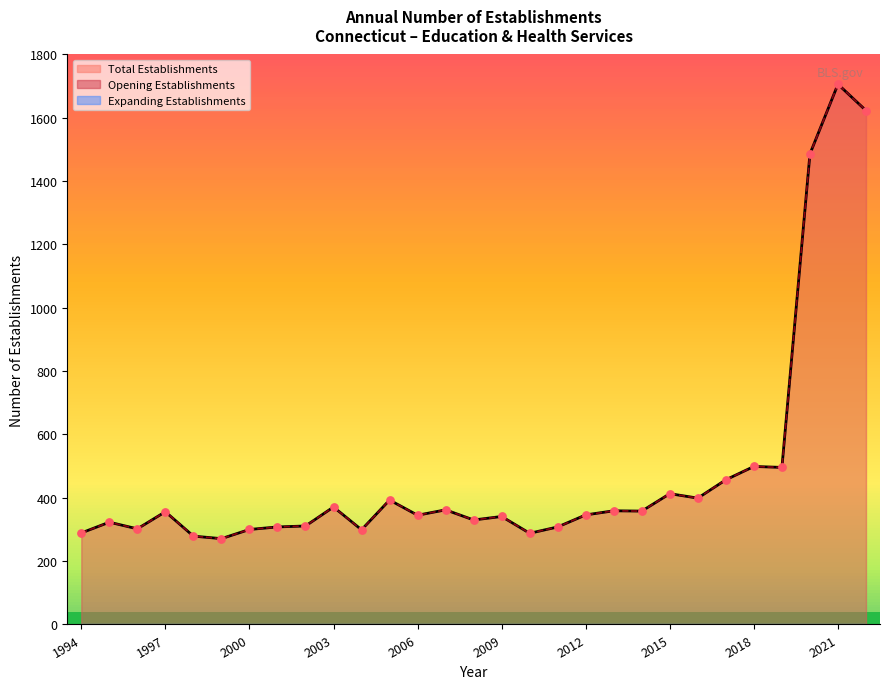

At how many categories does at least one series exceed 1016?

3